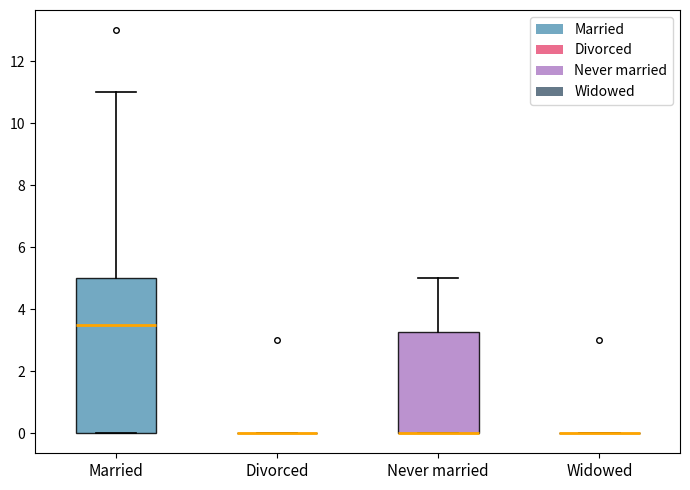

Reading left to right, transcribe this box plot: for each box, give where its median line is, the range the box spans, and where its two whiskers end, as read against the y-axis. The values are not printed on the chart, so give them approximately, as read against the axis.

Married: median 3.6, box 0.0 to 5.0, whiskers 0.0 to 11.0
Divorced: box collapsed to a line at 0.0, whiskers 0.0 to 0.0
Never married: median 0.0 (drawn on the box's lower edge), box 0.0 to 3.2, whiskers 0.0 to 5.0
Widowed: box collapsed to a line at 0.0, whiskers 0.0 to 0.0